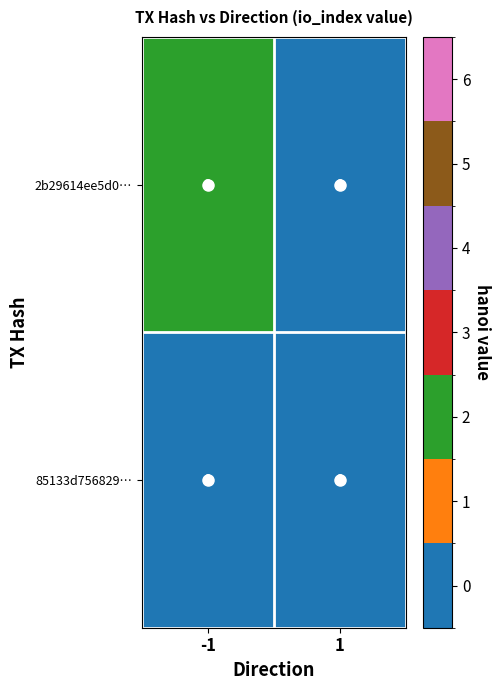

Which series has the largest total across all categories?

2b29614ee5d0…